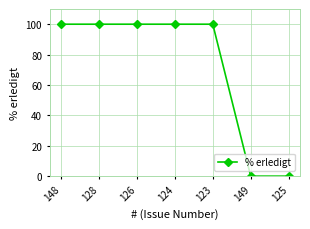

What is the difference between the second highest and minimum values?

100